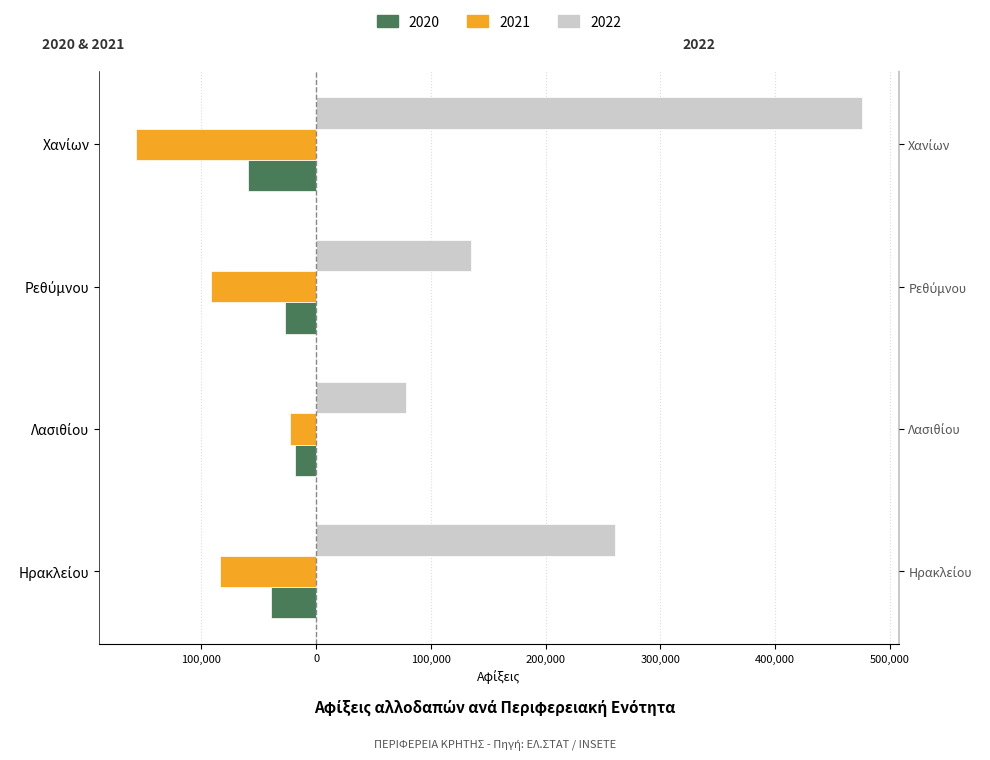

The value of 2021 at Λασιθίου is -37776. True or false?

False